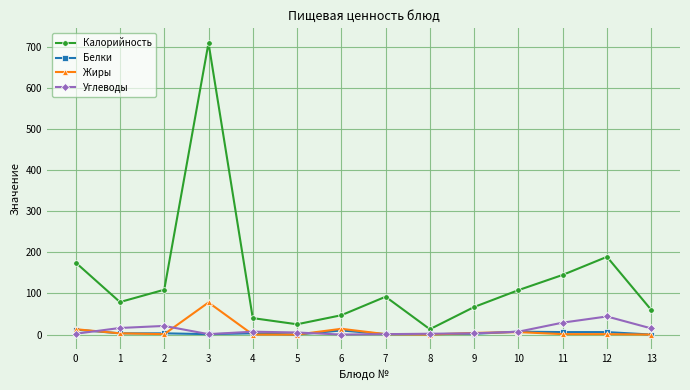

Where do Белки and Углеводы first cross each other?

0 and 1